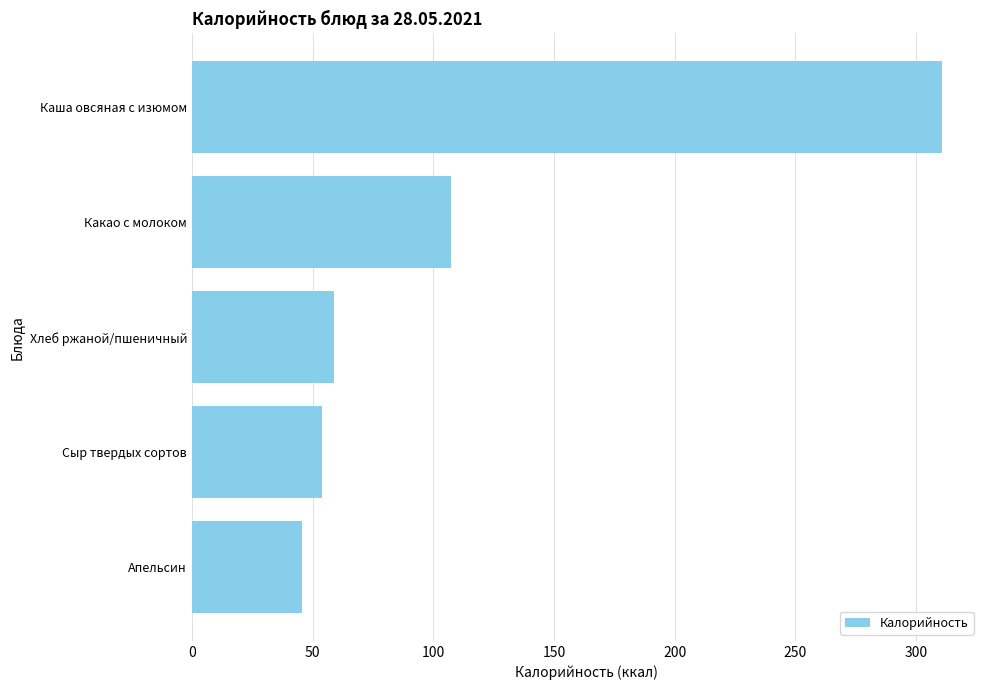

What is the change in value from Какао с молоком to Хлеб ржаной/пшеничный?

-48.5